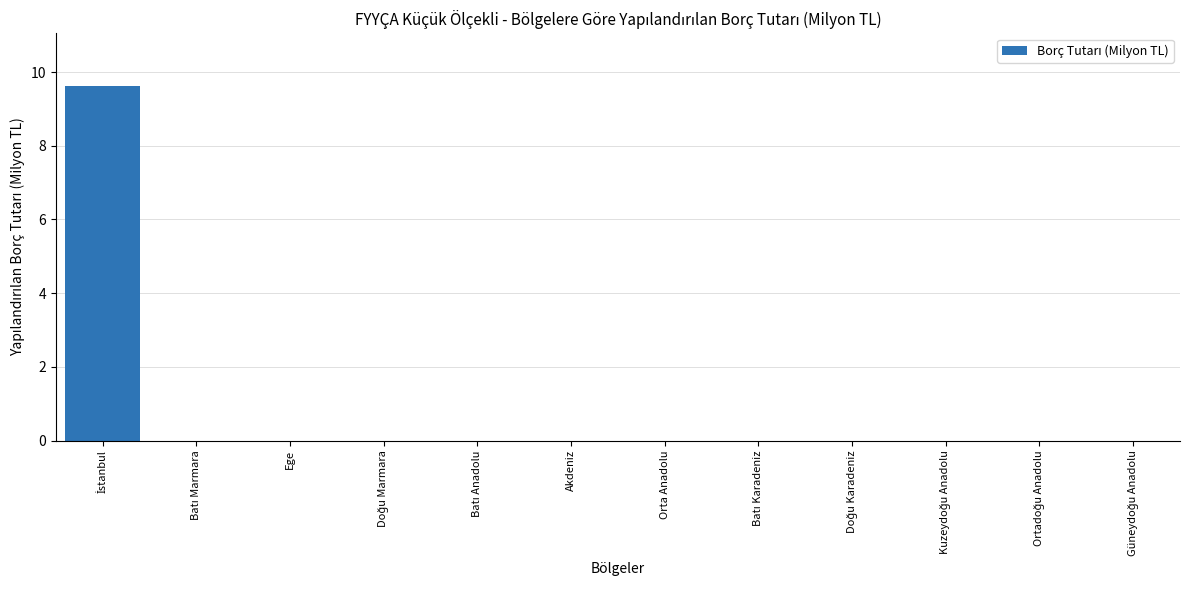

True or false: the data shows 0.0 at Ege.

True